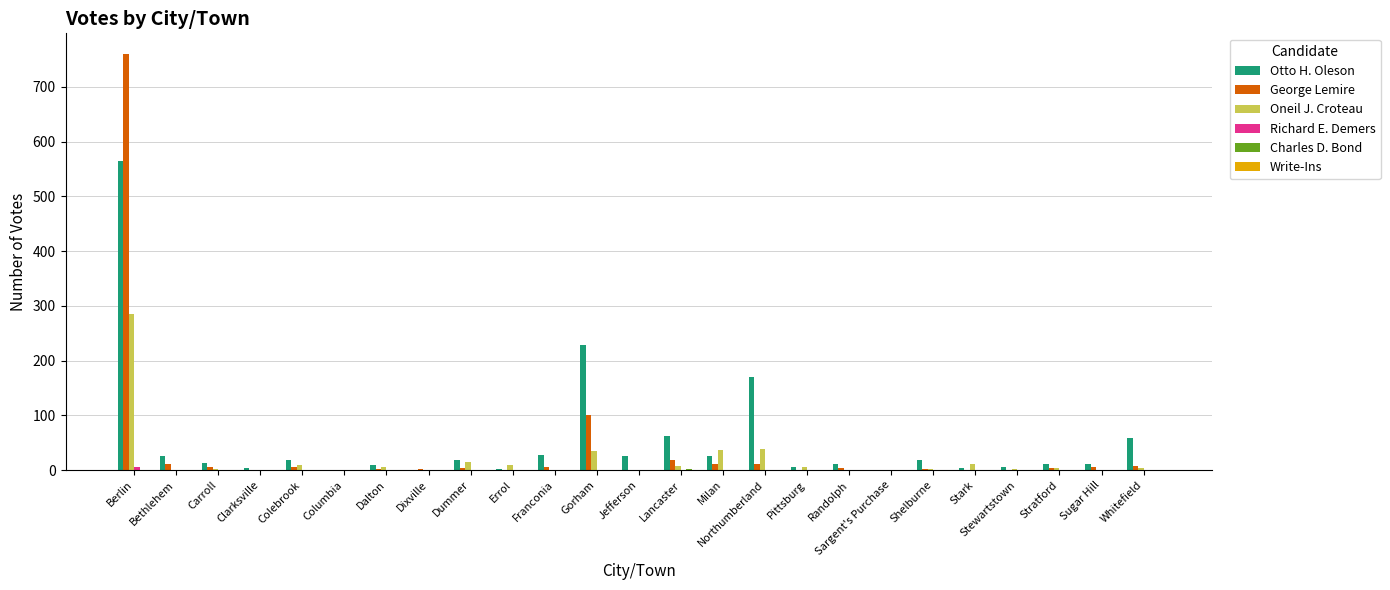

True or false: Otto H. Oleson has a value of 92 at Whitefield.

False